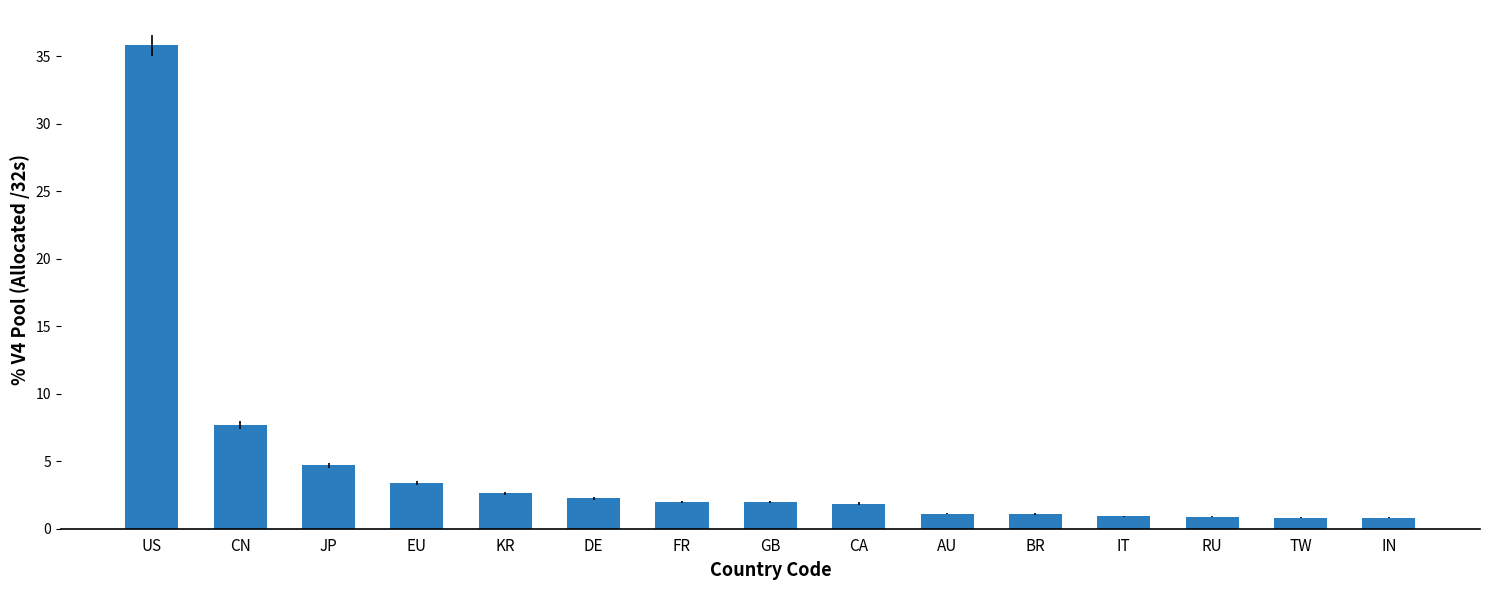

Is it true that the value at IN is 0.8?

True